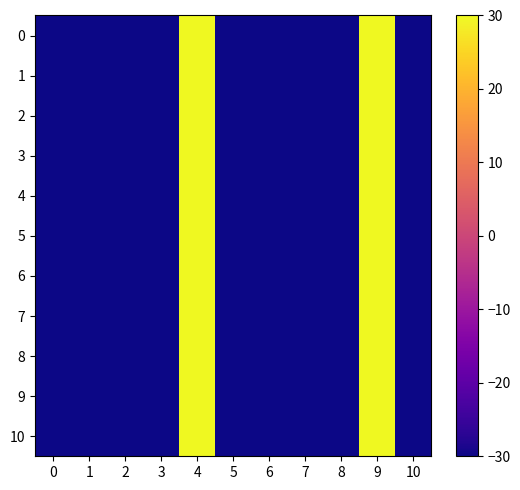

At which category is the sum across all series the highest?

4